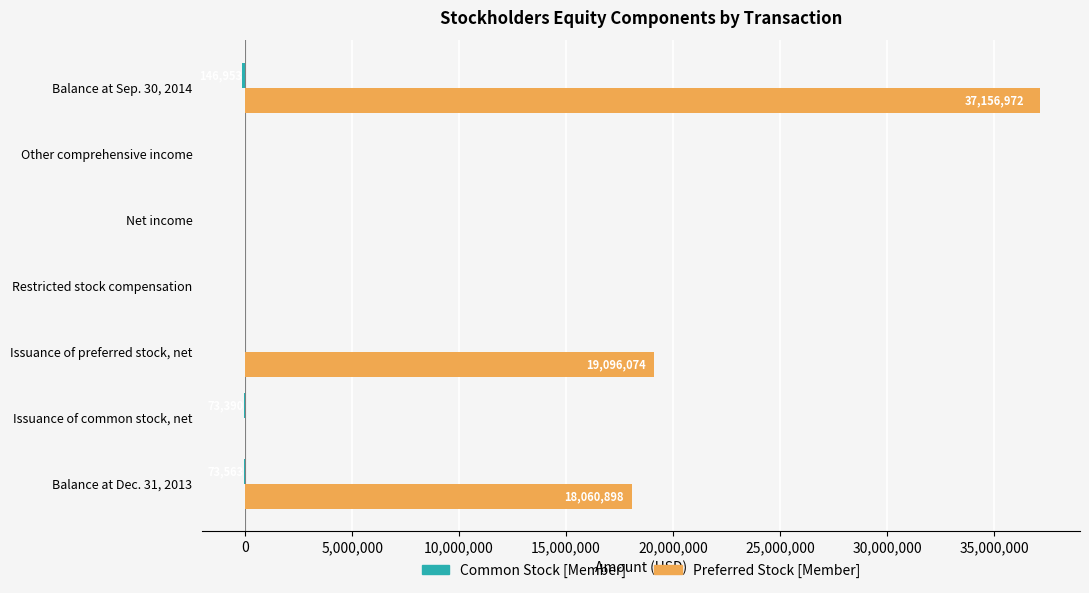

What is the greatest value displayed?

37156972